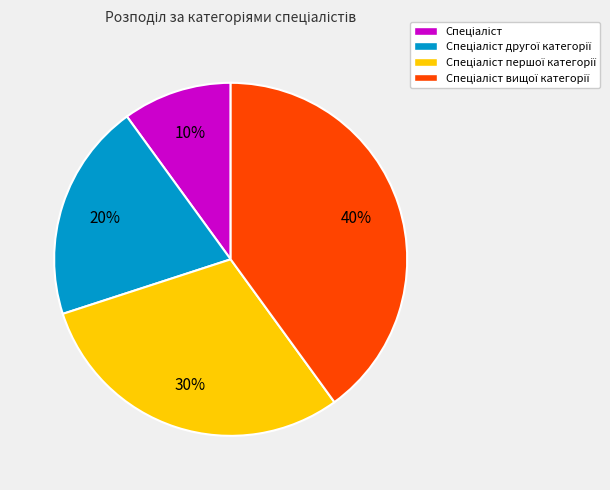

Does any single category account for the majority?

No